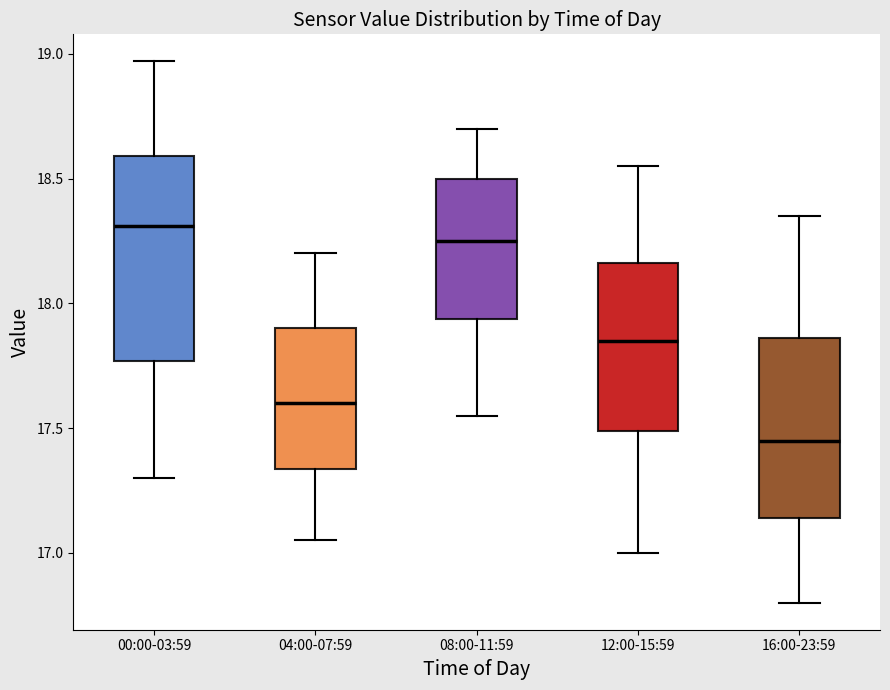

Which box's median line is the highest?

00:00-03:59